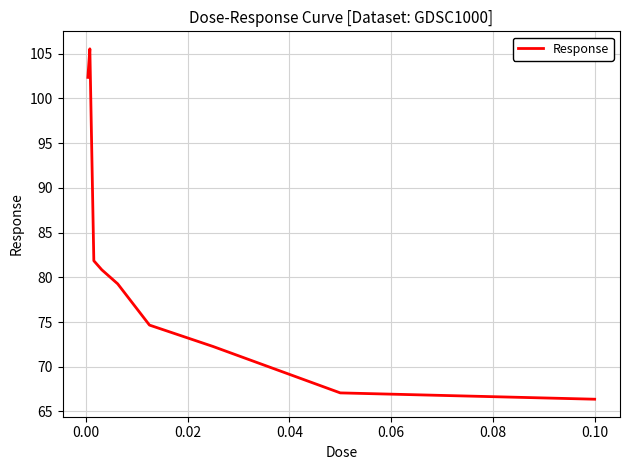

What is the maximum value shown in the chart?

105.5